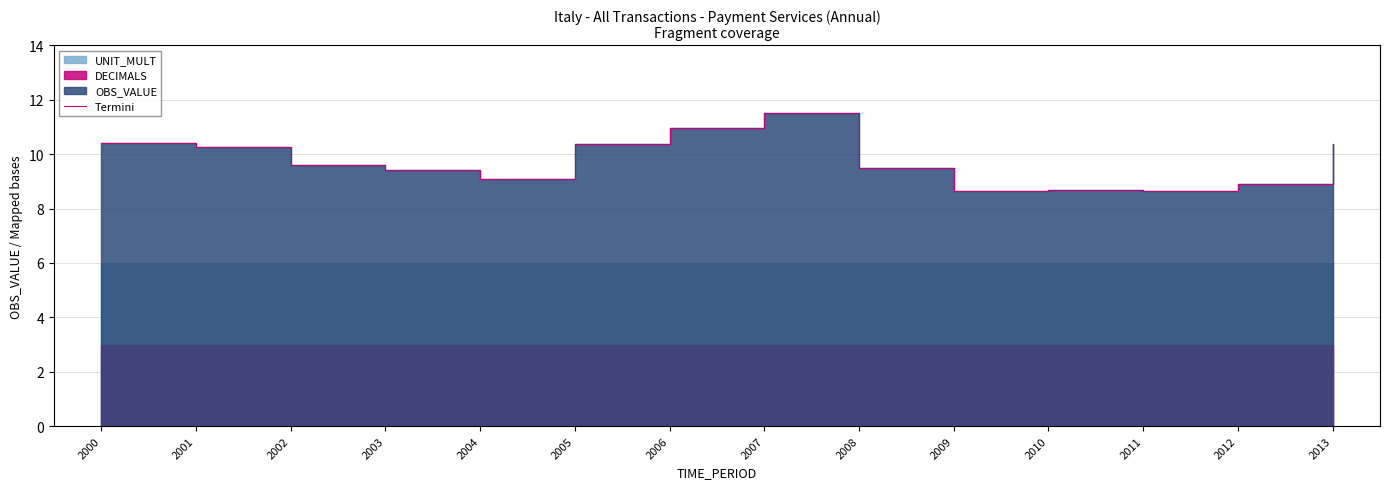

The chart shows a value of 8.7 at 2010. True or false?

True